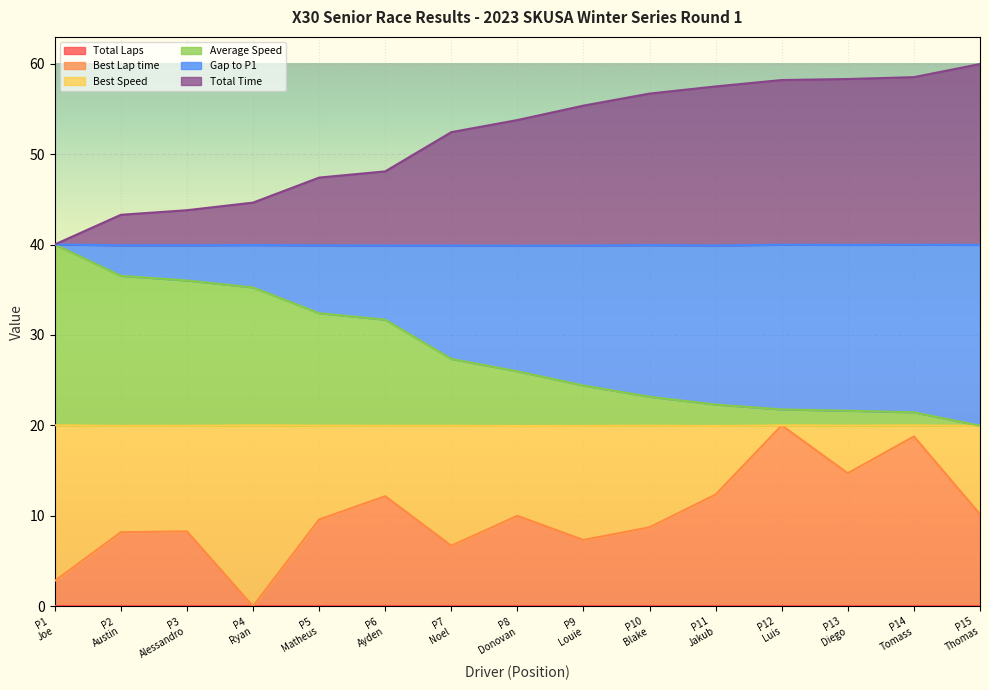

What position from the left is P11 Jakub?

11